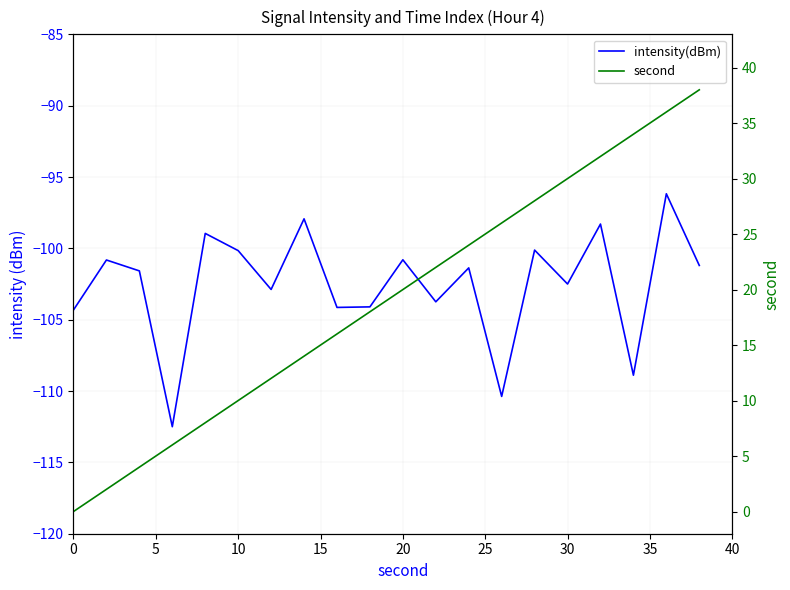

What is the sum of all intensity(dBm) values?

-2050.8